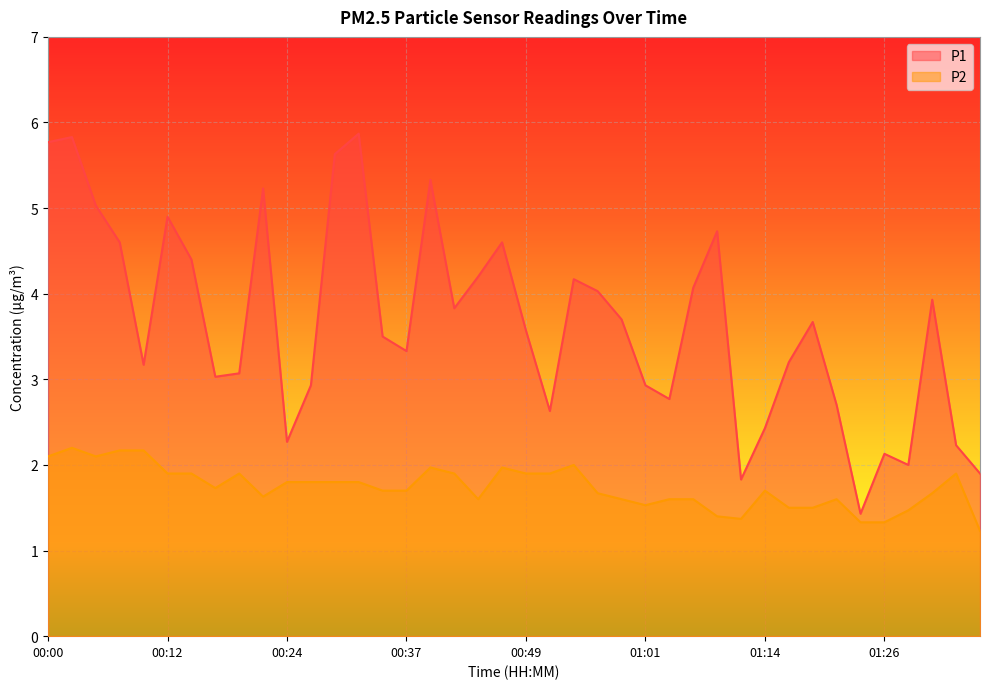

What is the difference between the second highest and minimum values in the P2 series?

0.9